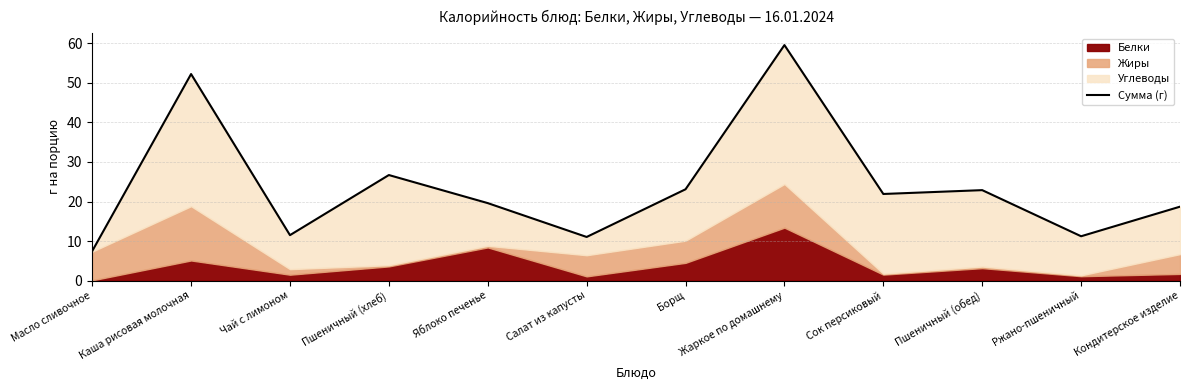

Reading right to left, transcribe all the data shown in this chart.

18.7	11.2	22.9	21.9	59.6	23.1	11.0	19.6	26.7	11.5	52.2	7.5